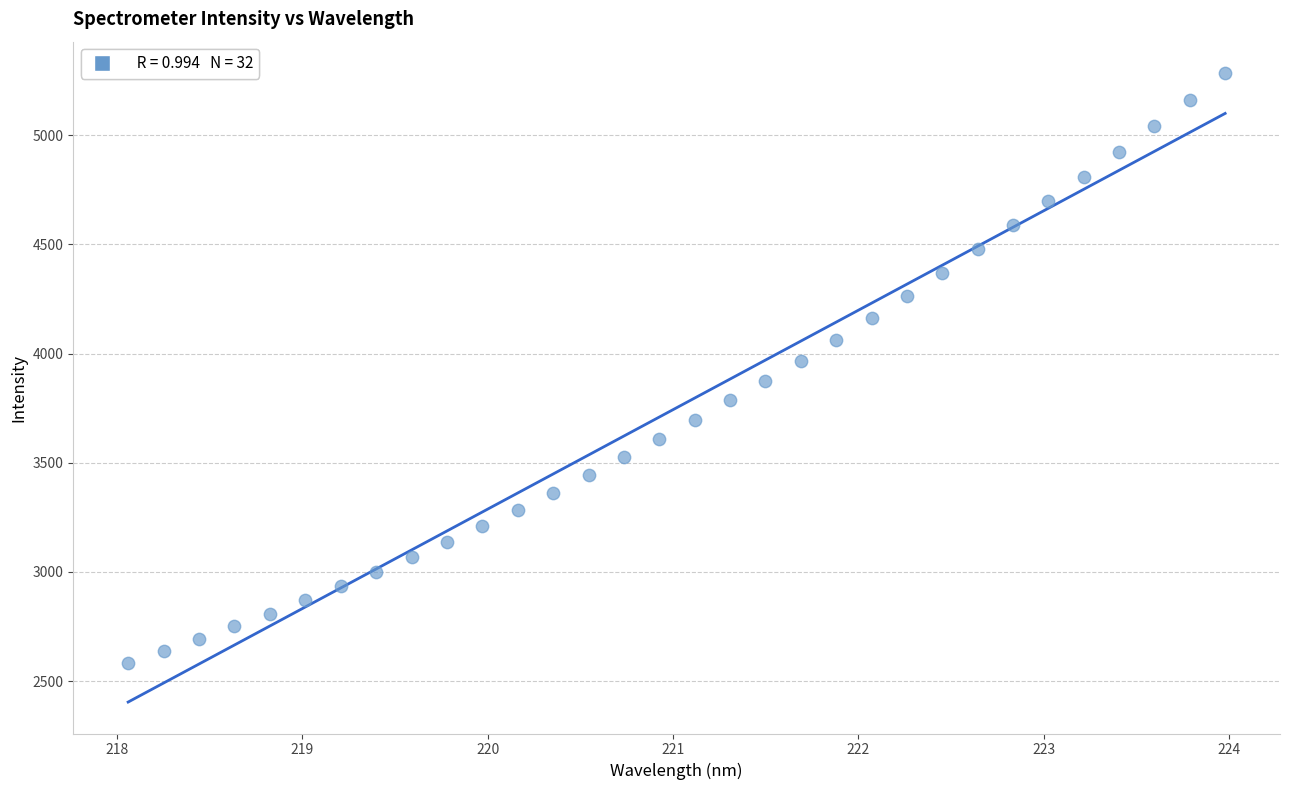

What is the range of Y values (max minus min)?

2701.1